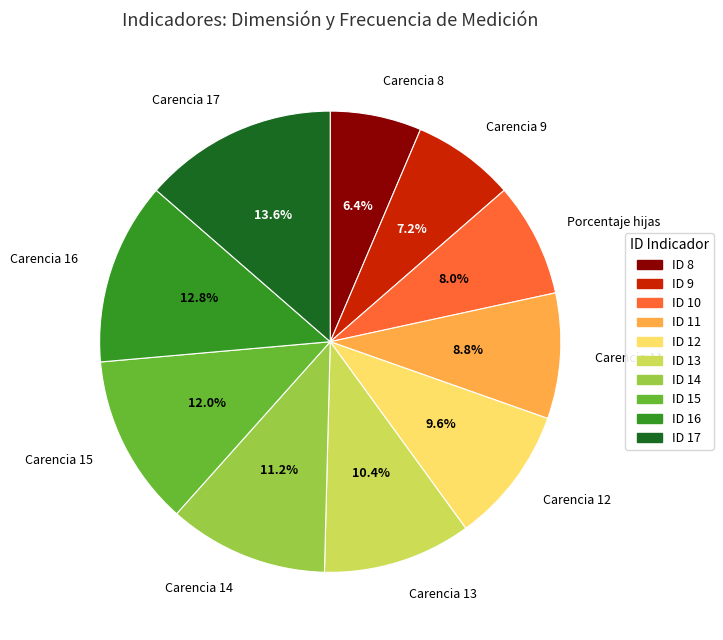

To the nearest percent, what is the average slice percentage?

10%